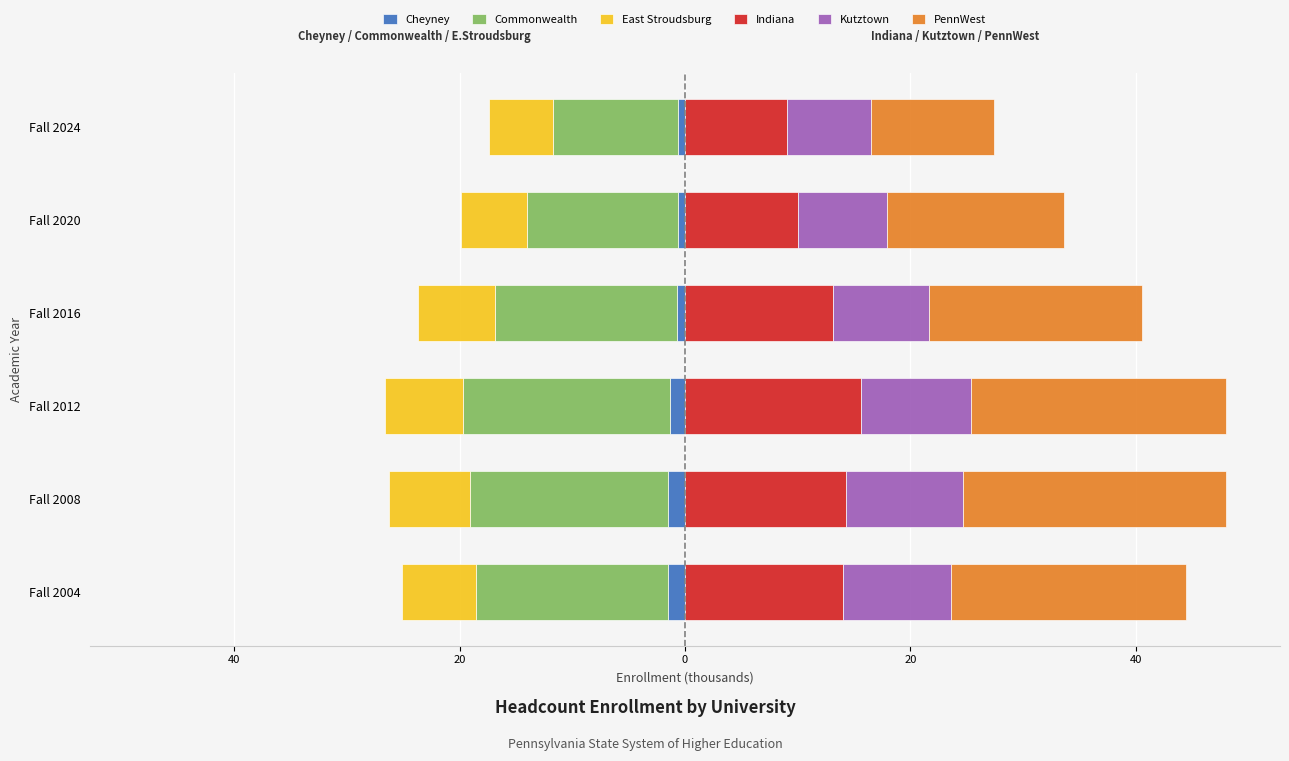

Which series has the largest range (max minus min)?

PennWest